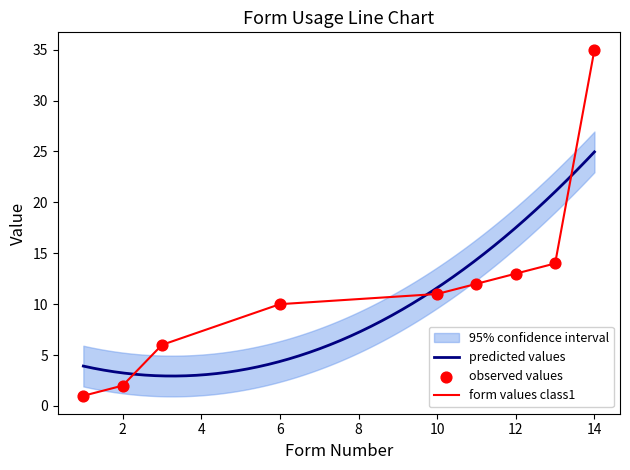

At which category is the sum across all series the highest?

14